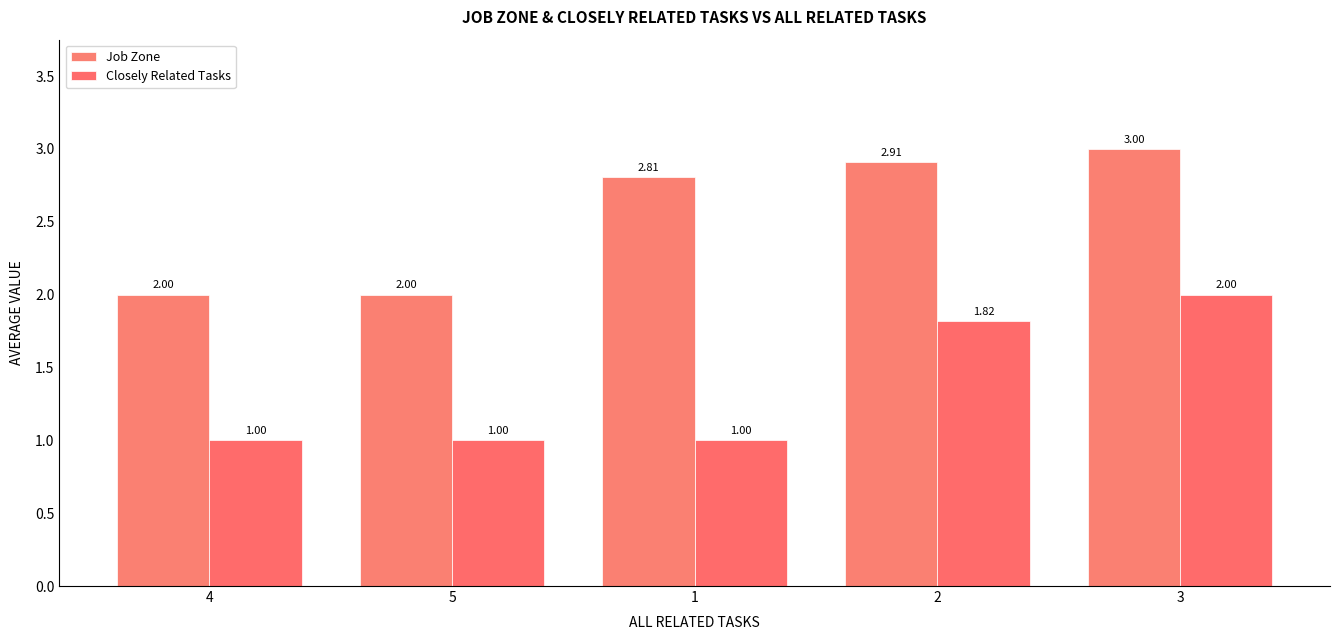

Does the chart contain stacked bars?

No